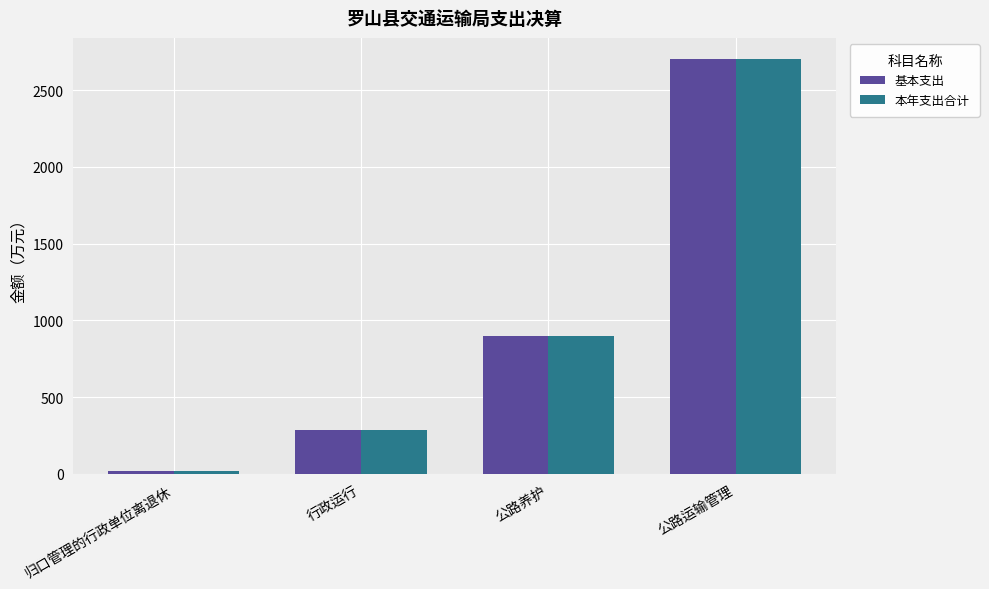

What is the total value across all series at 行政运行?

577.8